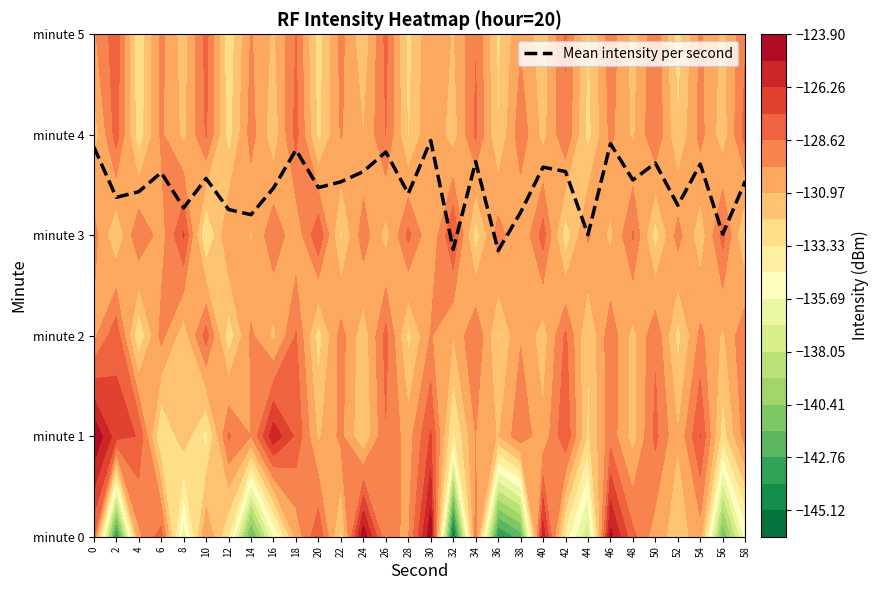

Is it true that the value at 16 is 3.5?

True